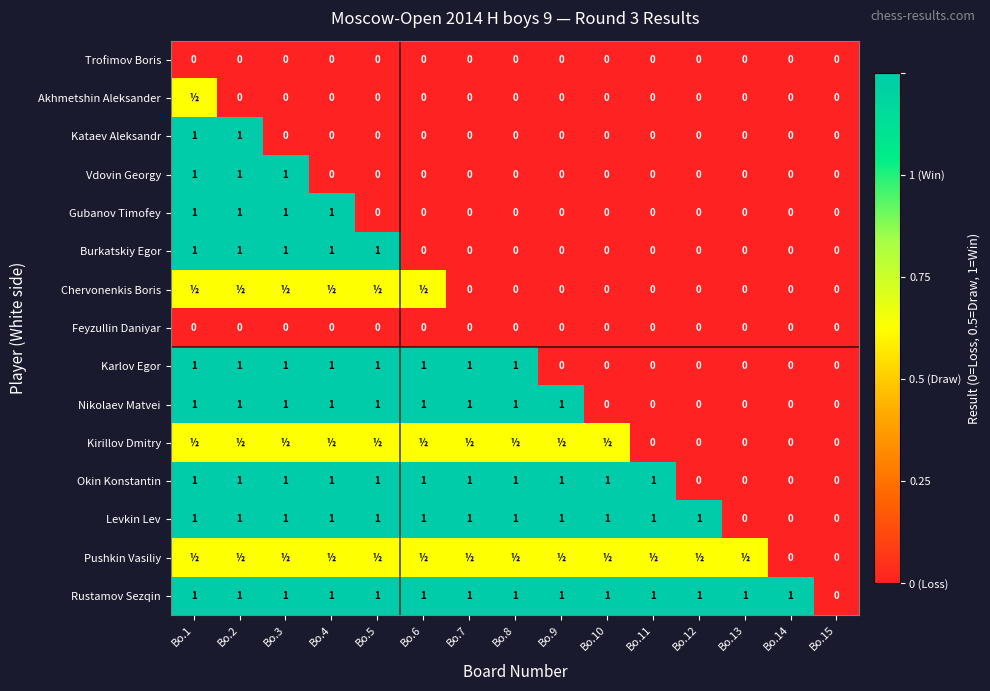

What is the difference between the second highest and minimum values in the Kataev Aleksandr series?

1.0